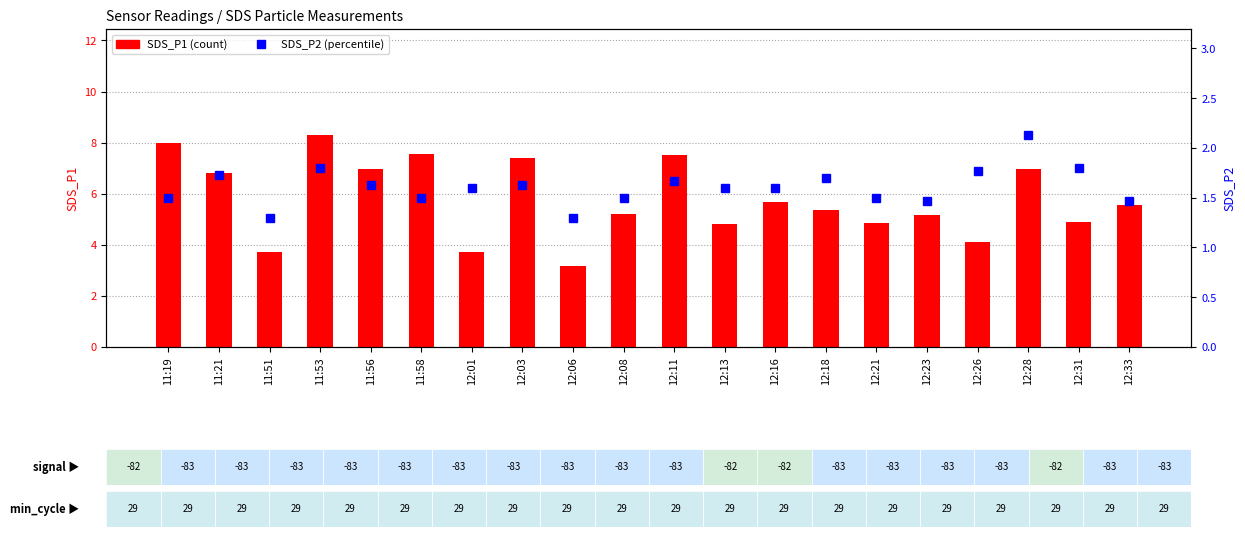

Reading left to right, what are all the values shown in this chart?

SDS_P1 (count): 8.0	6.8	3.7	8.3	7.0	7.6	3.7	7.4	3.2	5.2	7.5	4.8	5.7	5.4	4.9	5.2	4.1	7.0	4.9	5.6
SDS_P2 (percentile): 1.5	1.7	1.3	1.8	1.6	1.5	1.6	1.6	1.3	1.5	1.7	1.6	1.6	1.7	1.5	1.5	1.8	2.1	1.8	1.5